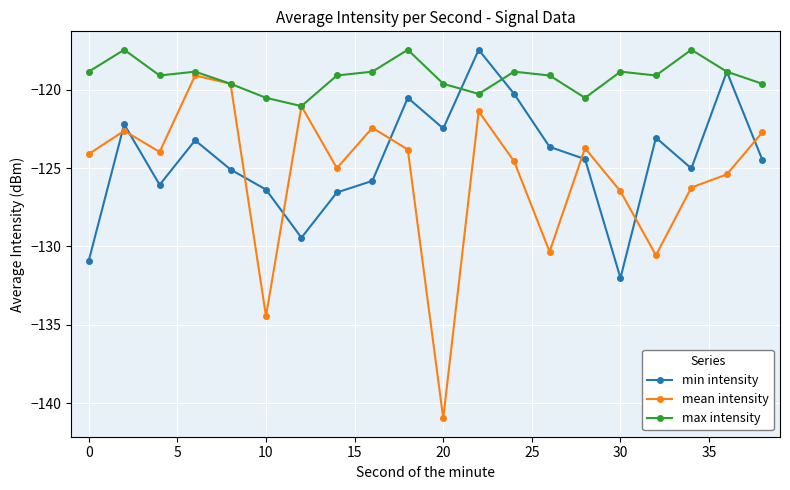

Which series has the largest total across all categories?

max intensity